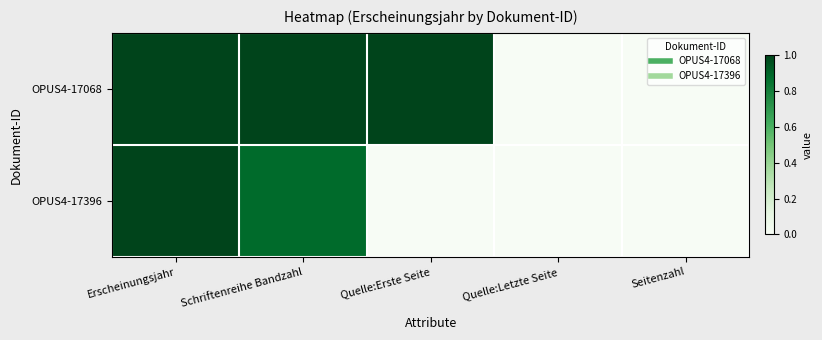

Which series has the widest spread of values?

OPUS4-17068